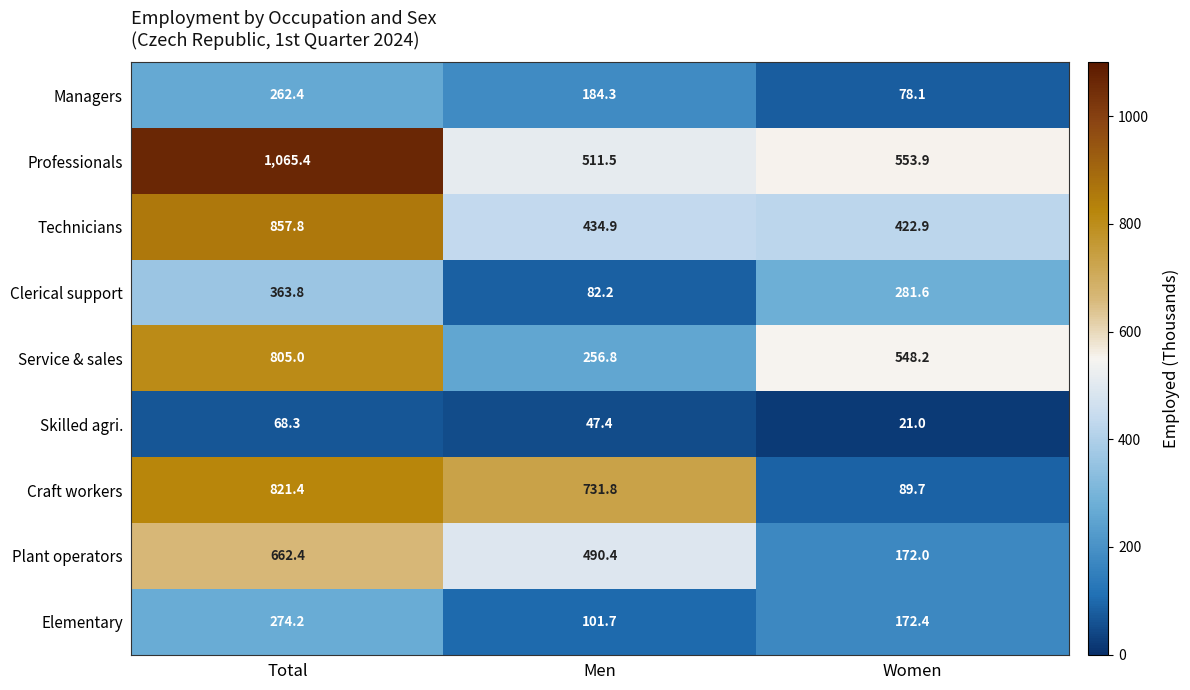

The Managers series shows 78.1 at Women. True or false?

True